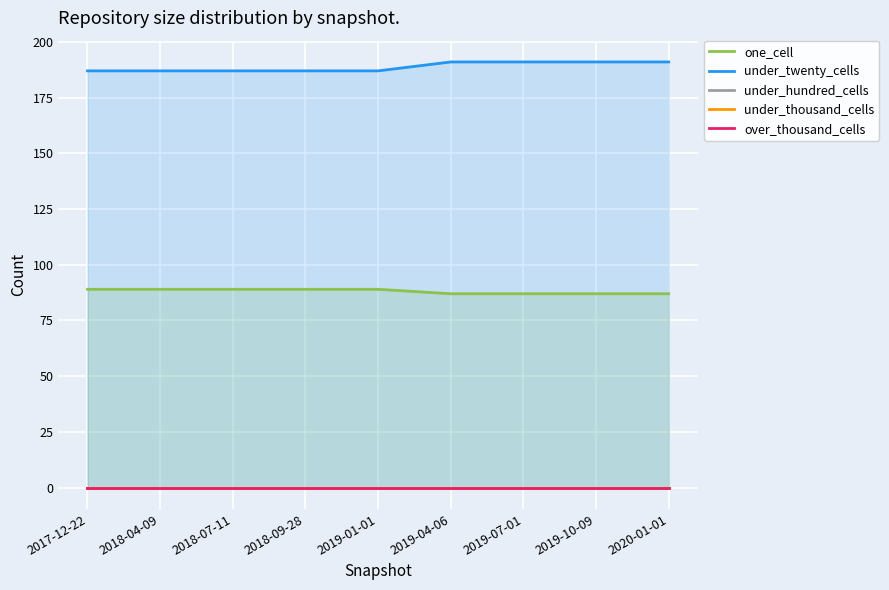

Is it true that under_twenty_cells equals 53 at 2018-09-28?

False